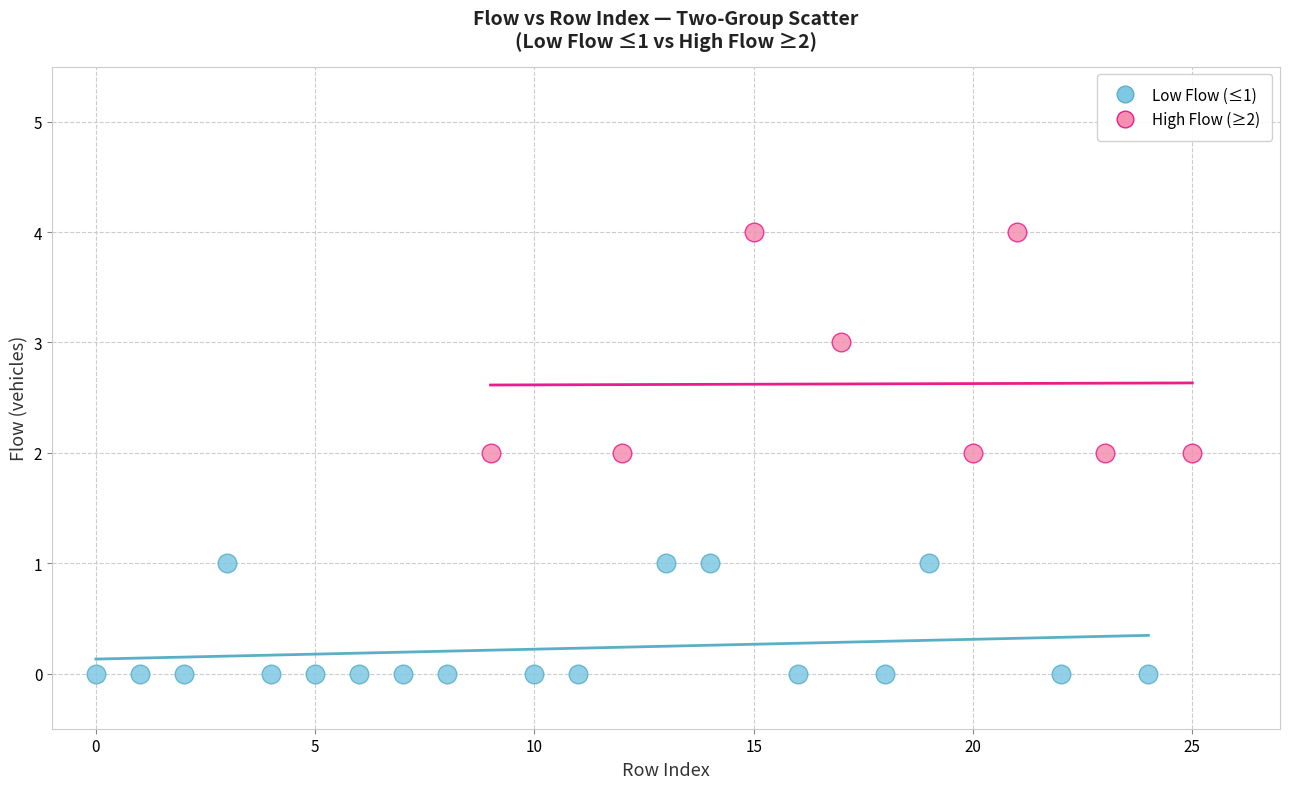

Which series reaches the minimum Y coordinate?

Low Flow (≤1)